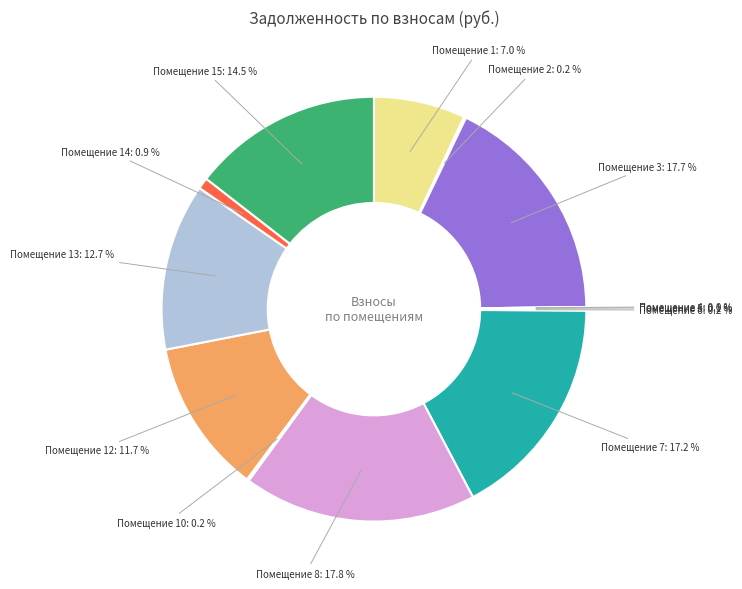

Which has a higher value, Помещение 15: 14.5 % or Помещение 7: 17.2 %?

Помещение 7: 17.2 %